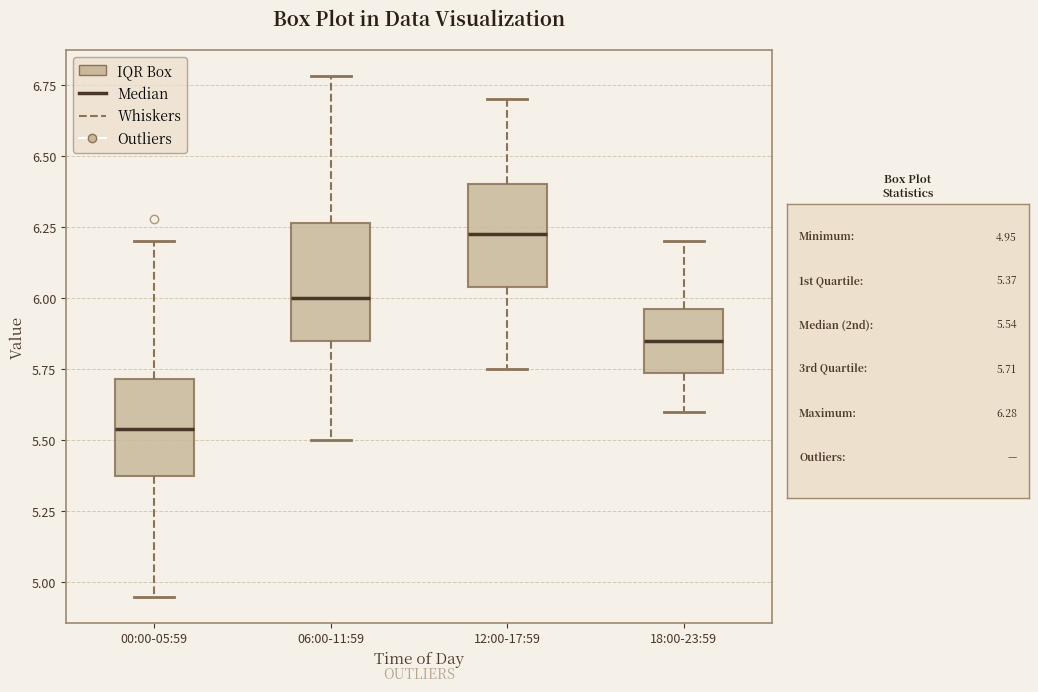

Where does the lower whisker of the box for 12:00-17:59 end on the y-axis? The values are not printed on the chart, so give them approximately, as read against the axis.

5.75